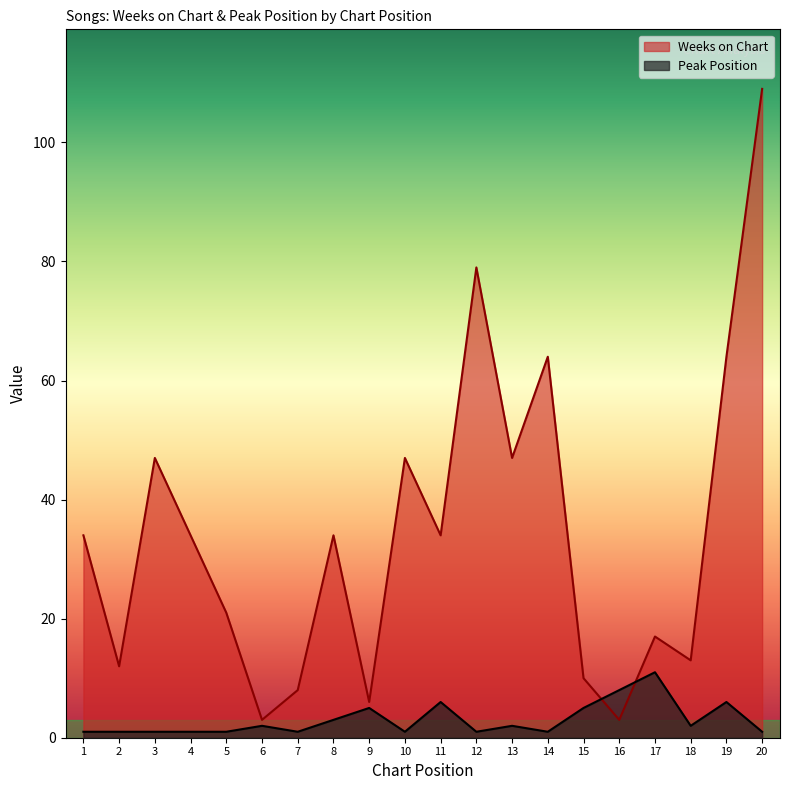

Between 8 and 9, which series saw the biggest shift?

Weeks on Chart